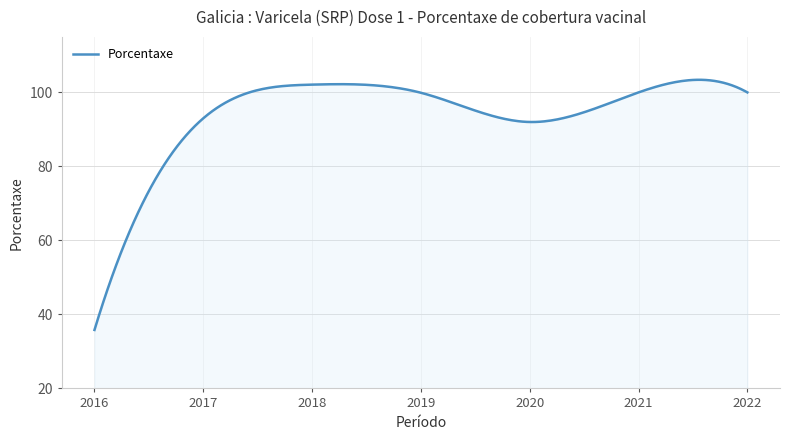

What is the difference between the maximum and minimum values?

67.6